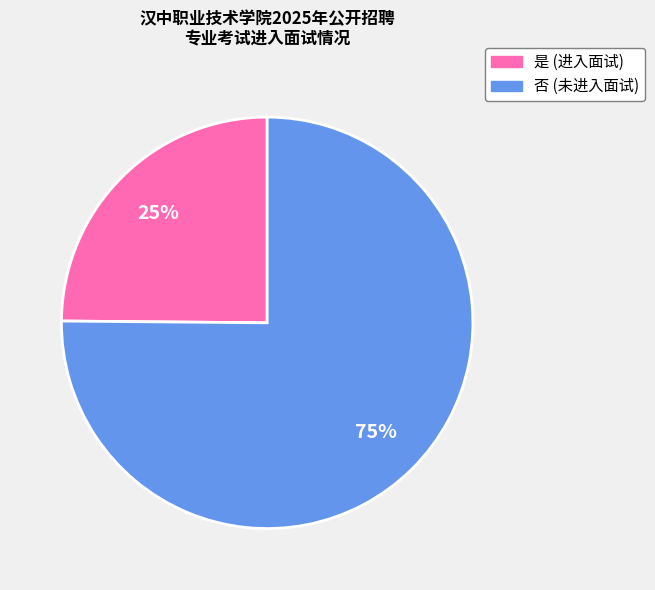

True or false: 否 accounts for 75% of the total.

True